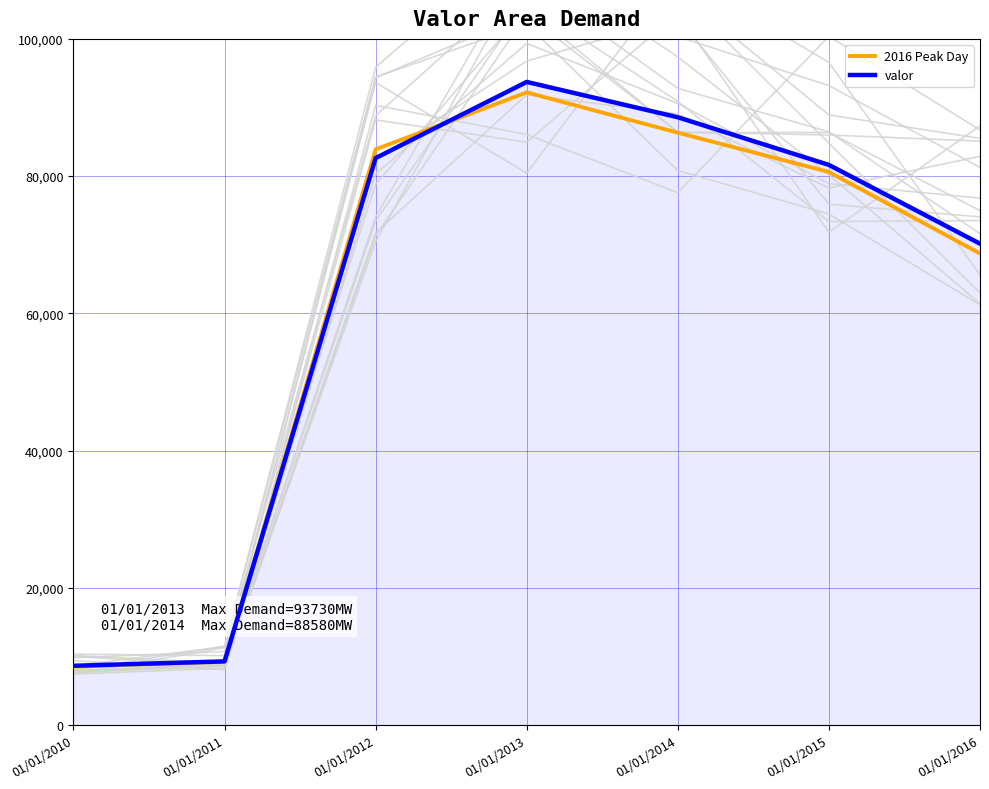

Where is valor nearest to the value 51191?

01/01/2016